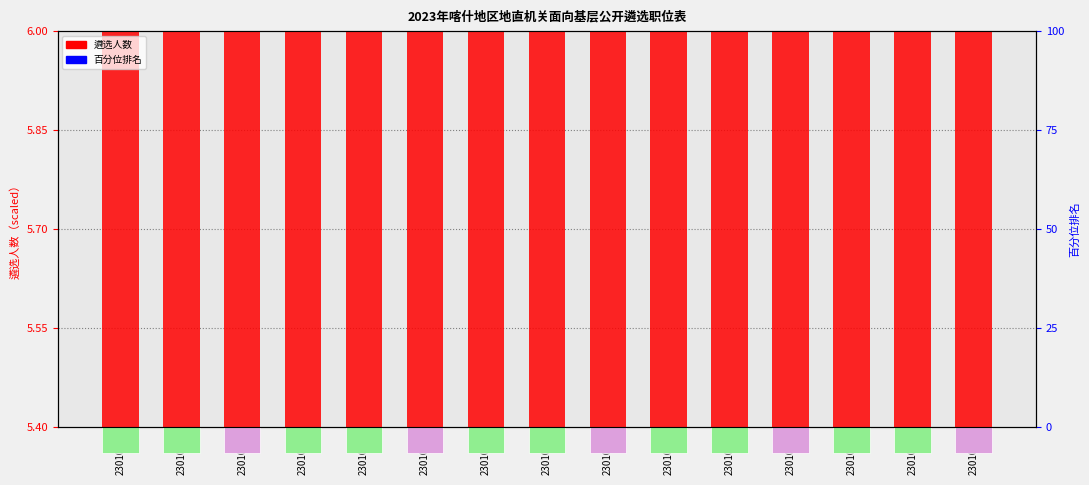

At how many categories does at least one series exceed 2?

15